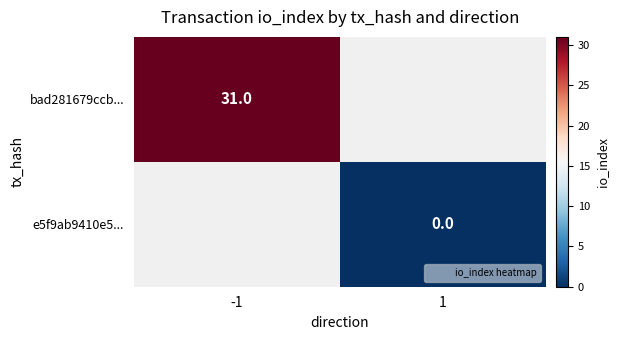

Count the number of categories in the chart.

2